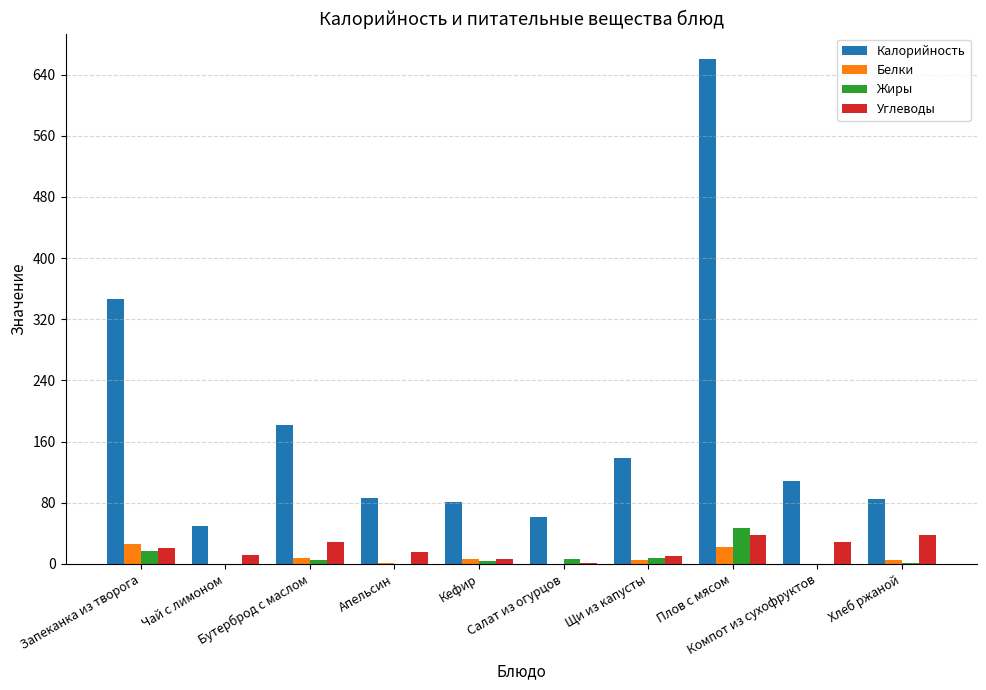

At which category is the sum across all series the highest?

Плов с мясом